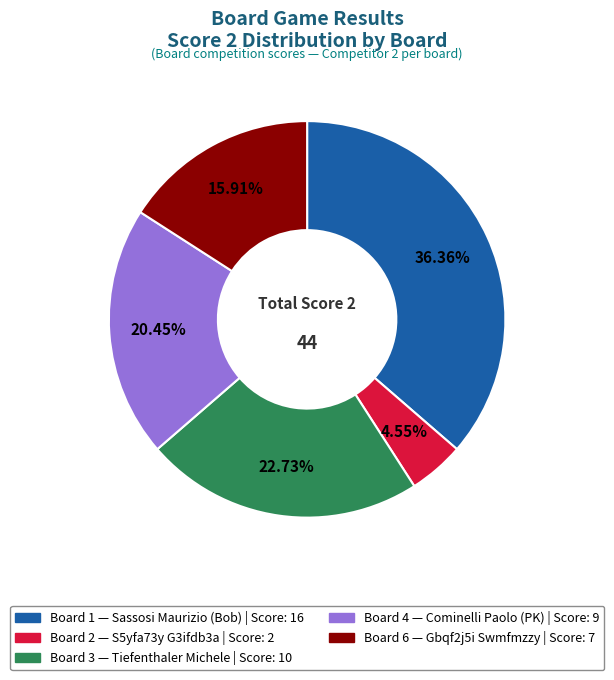

Is there any slice that represents more than half of the pie?

No